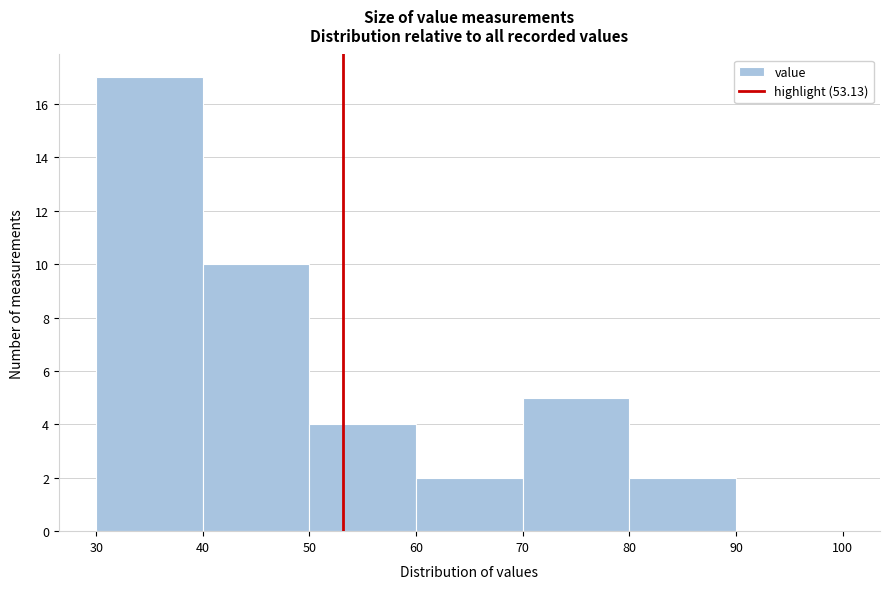

What is the height of the bar covering 30 to 40 on the x-axis? The values are not printed on the chart, so give them approximately, as read against the axis.

17